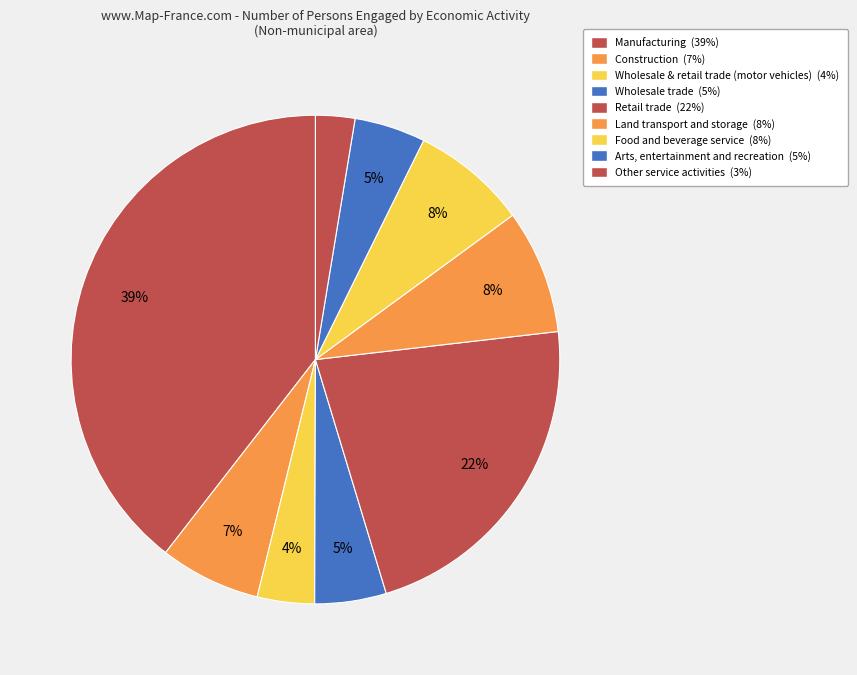

The Construction slice represents 1% of the pie. True or false?

False